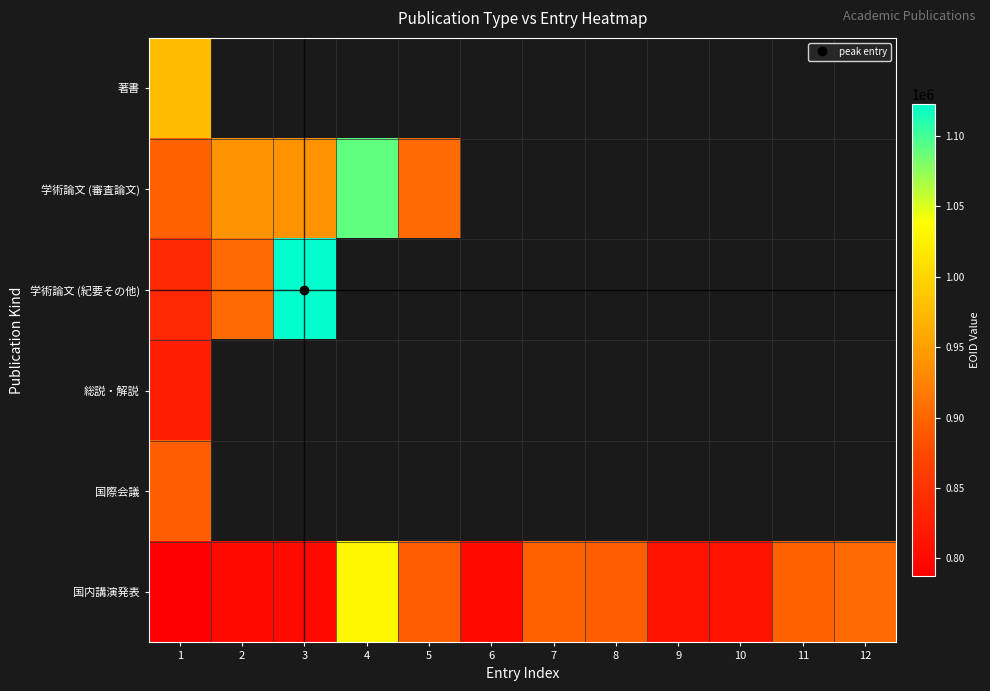

Which category has the highest value in the 国際会議 series?

1